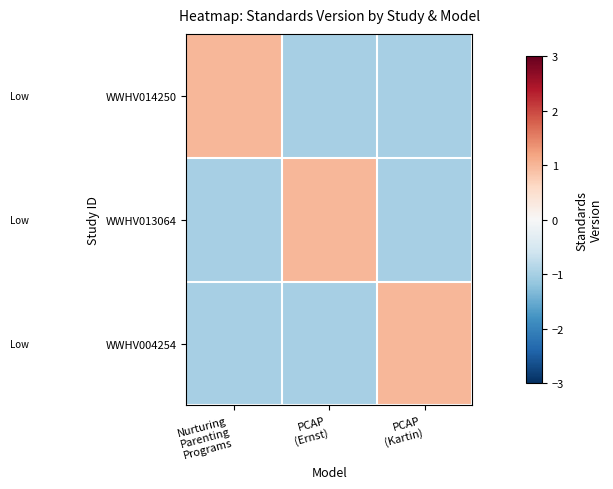

What is the difference between the highest and lowest values at Nurturing
Parenting
Programs?

2